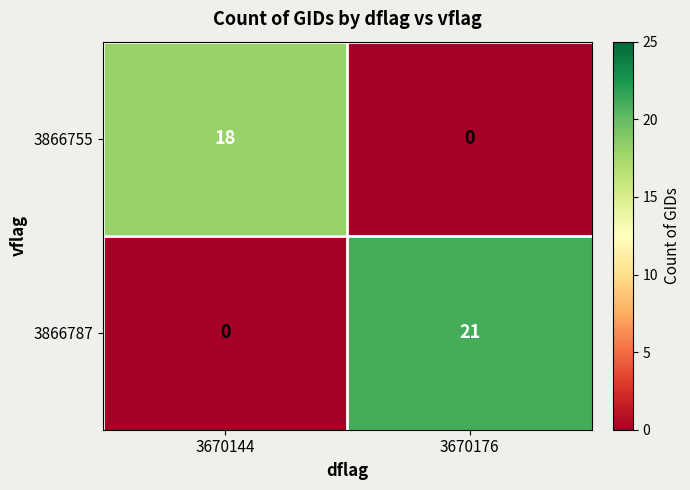

Between 3670144 and 3670176, which series saw the biggest shift?

3866787